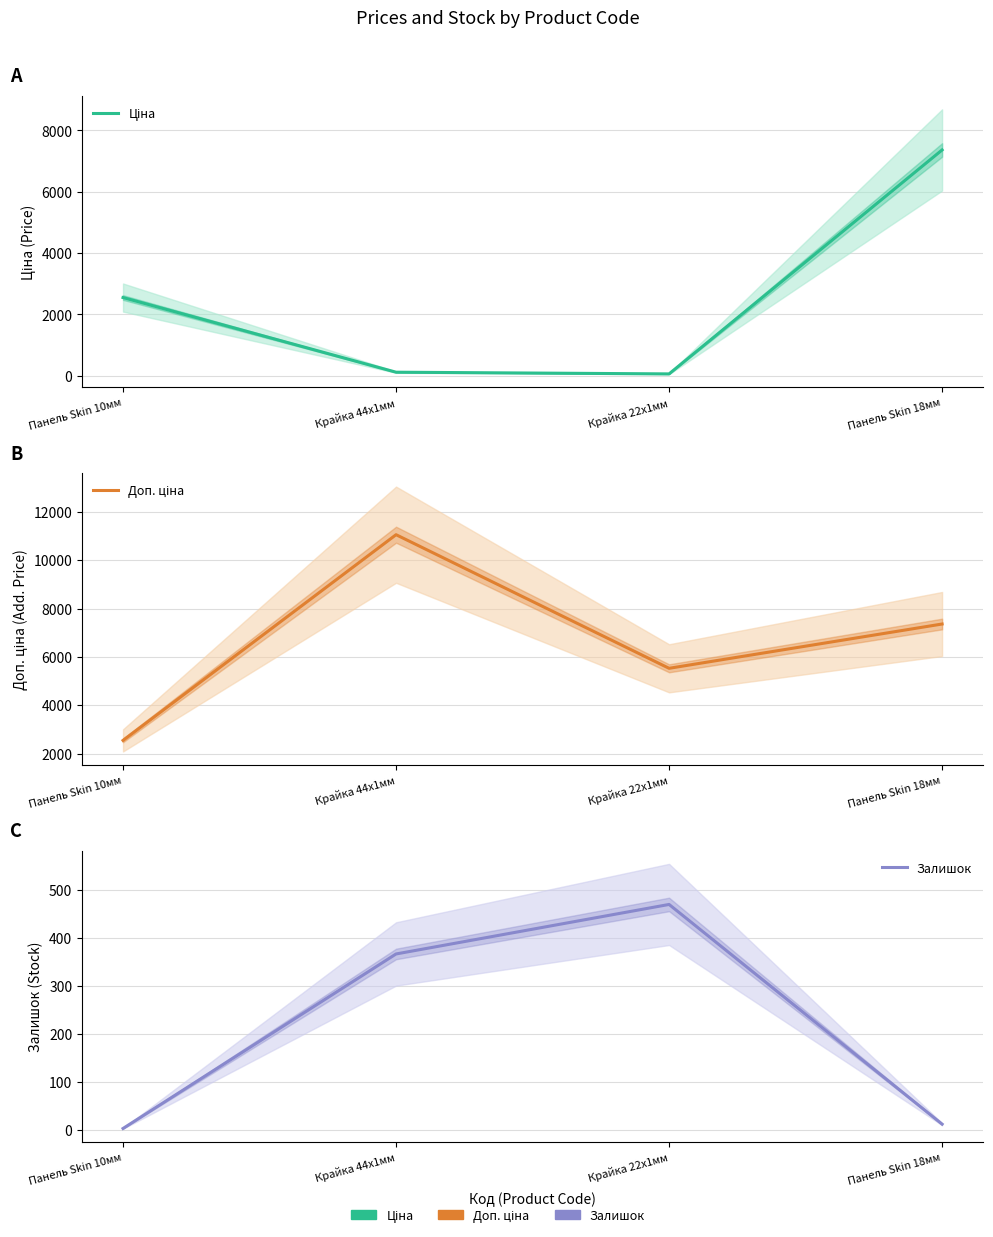

How many data points in Доп. ціна are above 7360?

2